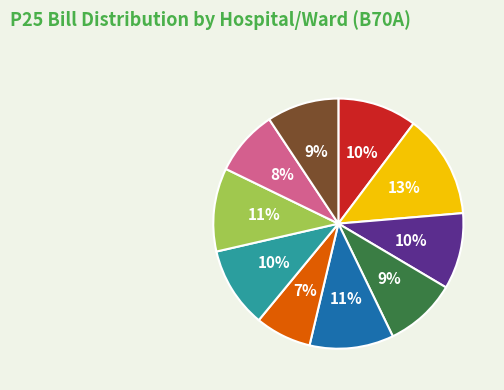

Is there a majority slice in this chart?

No